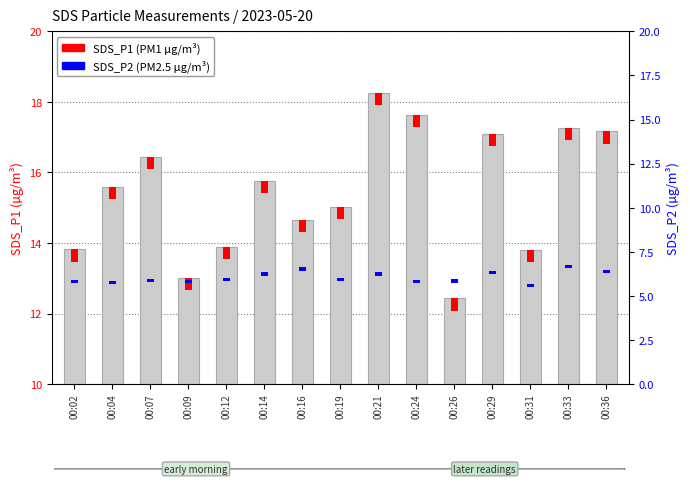

Reading left to right, what are all the values shown in this chart?

13.8	15.6	16.4	13.0	13.9	15.8	14.7	15.0	18.2	17.6	12.4	17.1	13.8	17.3	17.2